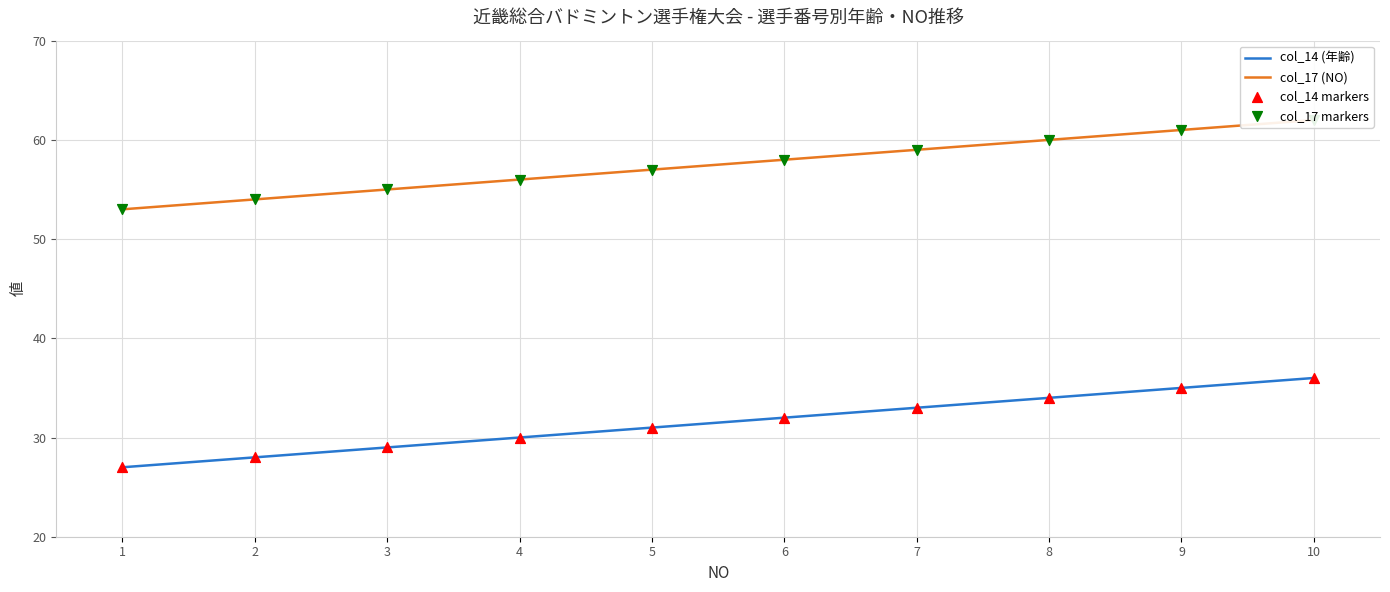

Which series reaches the maximum Y coordinate?

col_17 (NO)